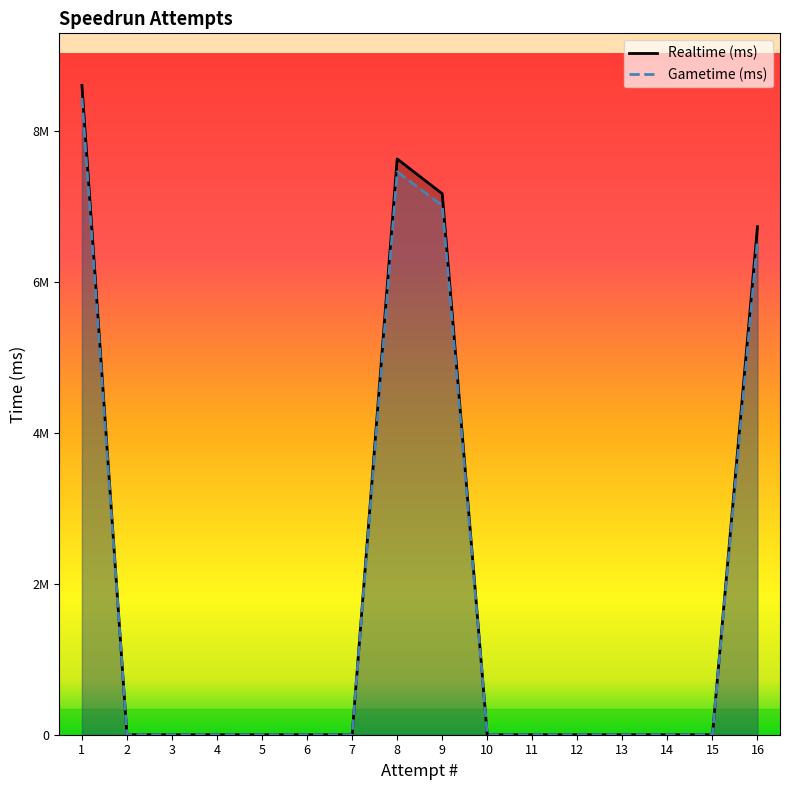

True or false: Gametime (ms) and Realtime (ms) intersect in this chart.

False